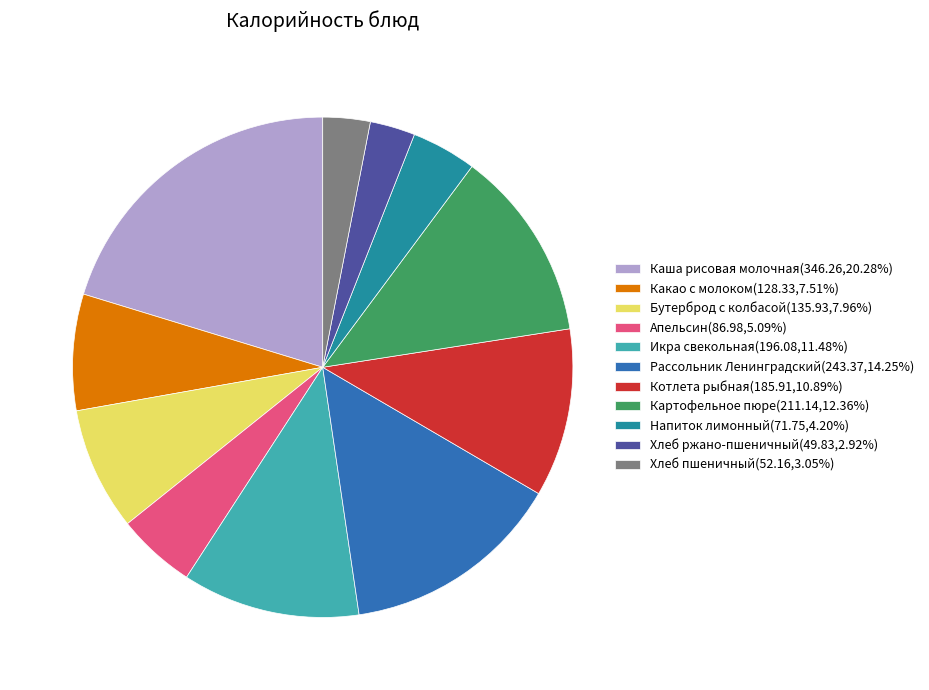

Approximately how many times larger is the value at Рассольник Ленинградский(243.37,14.25%) compared to Хлеб пшеничный(52.16,3.05%)?

4.7